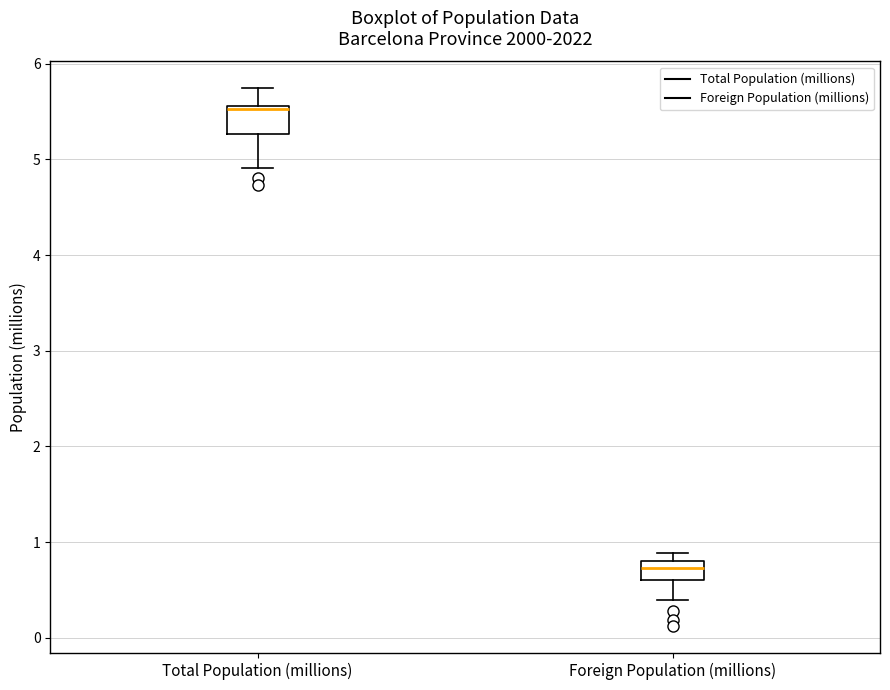

Where is the lower edge of the box for Total Population (millions) on the y-axis? The values are not printed on the chart, so give them approximately, as read against the axis.

5.3